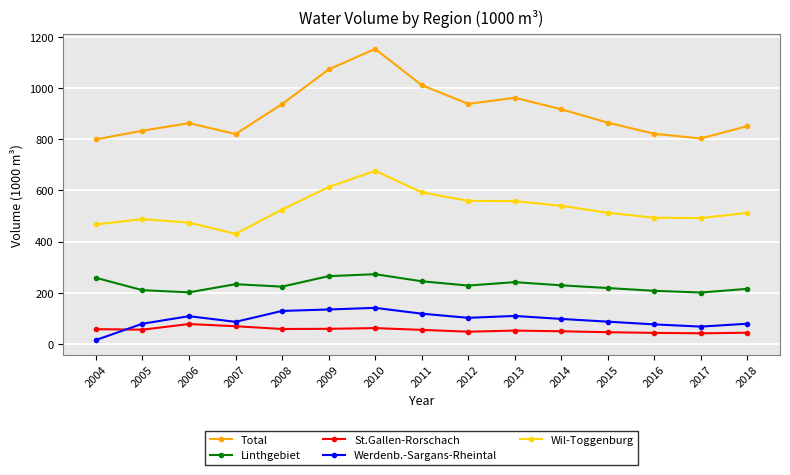

Is the value of Wil-Toggenburg at 2015 greater than the value of Werdenb.-Sargans-Rheintal at 2004?

Yes